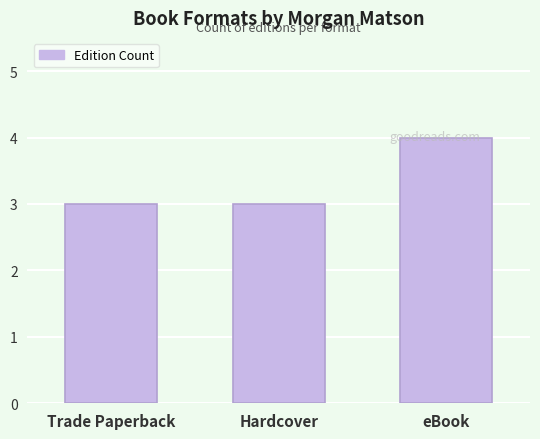

What is the label of the 1st bar from the right?

eBook